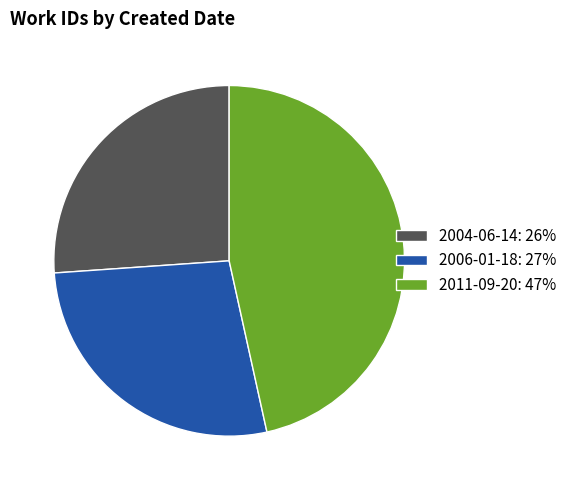

Is there a majority slice in this chart?

No